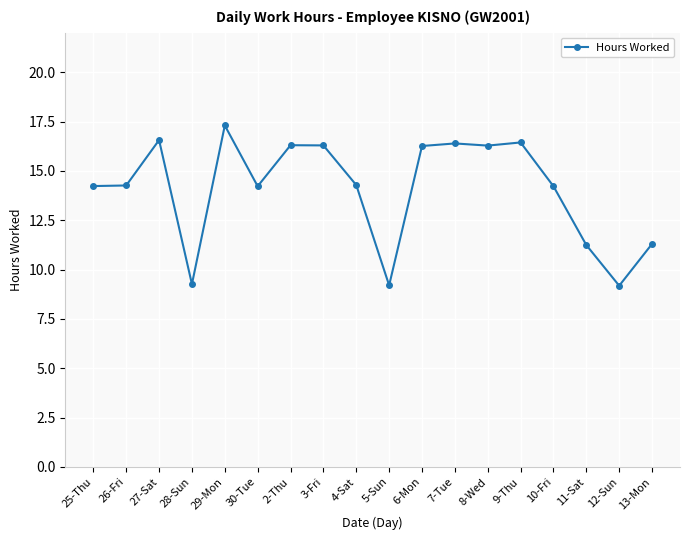

What position from the right is 11-Sat?

3